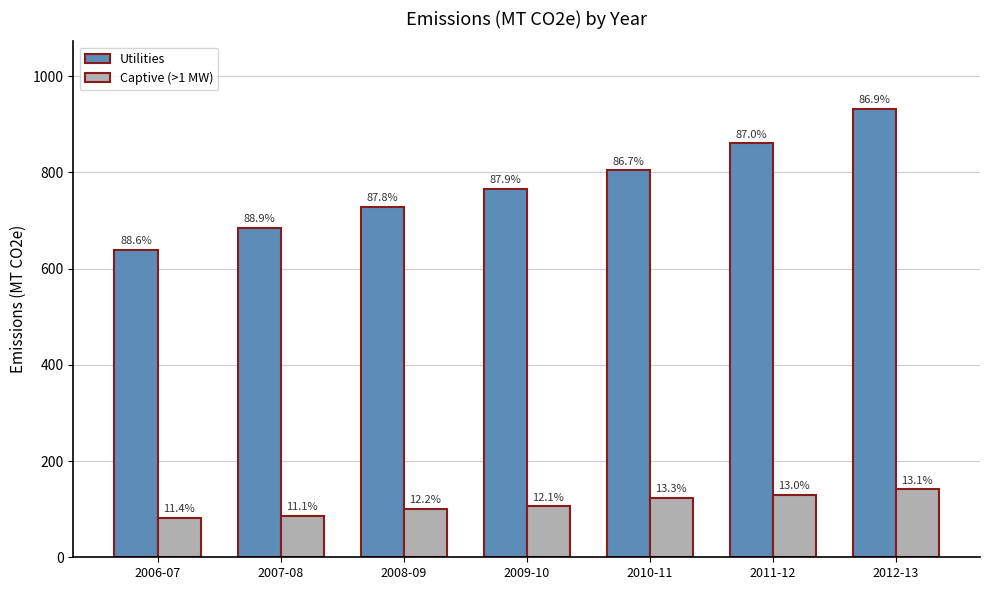

Reading left to right, extract all data points from this chart.

Utilities: 2006-07=638.4	2007-08=685.2	2008-09=728.2	2009-10=765.0	2010-11=803.9	2011-12=860.0	2012-13=932.4
Captive (>1 MW): 2006-07=82.3	2007-08=85.7	2008-09=101.1	2009-10=105.7	2010-11=123.7	2011-12=129.0	2012-13=141.1